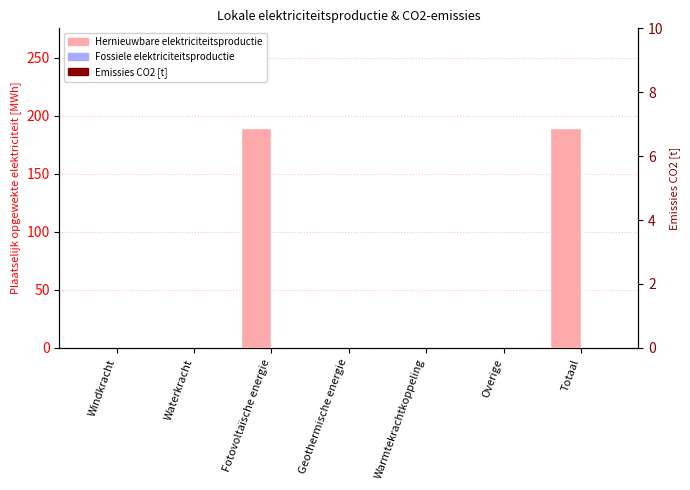

True or false: Hernieuwbare elektriciteitsproductie has a value of 107.1 at Overige.

False